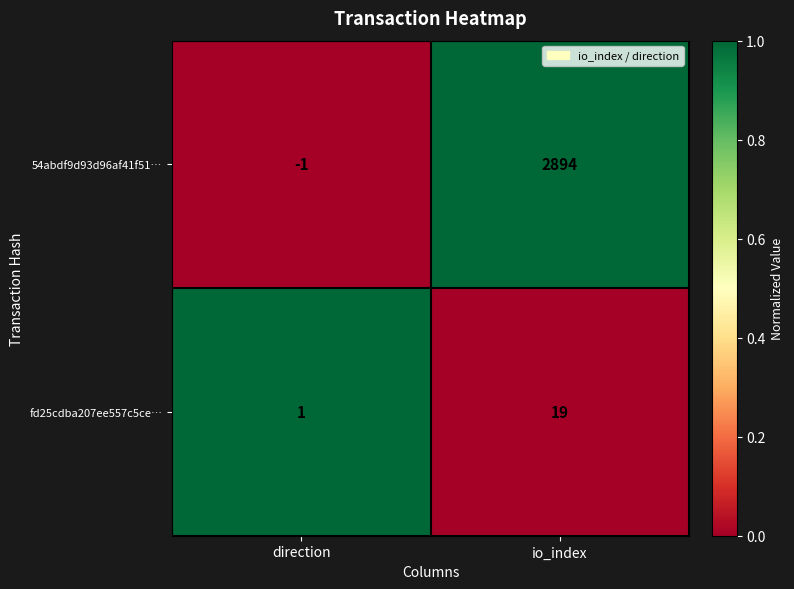

Between direction and io_index, which series saw the biggest shift?

54abdf9d93d96af41f51…